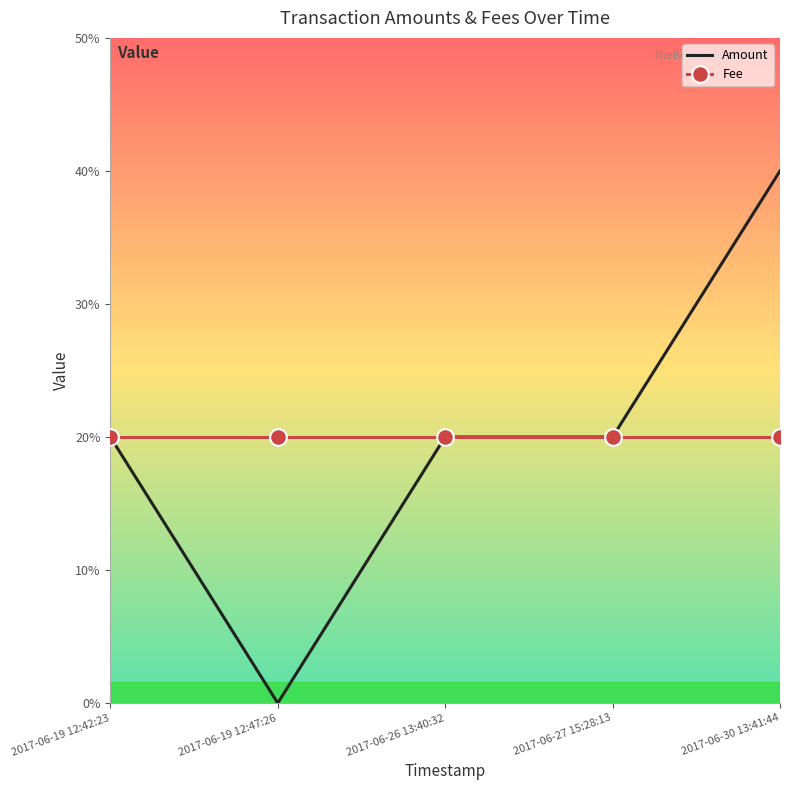

Where is Amount nearest to the value 1?

2017-06-19 12:42:23